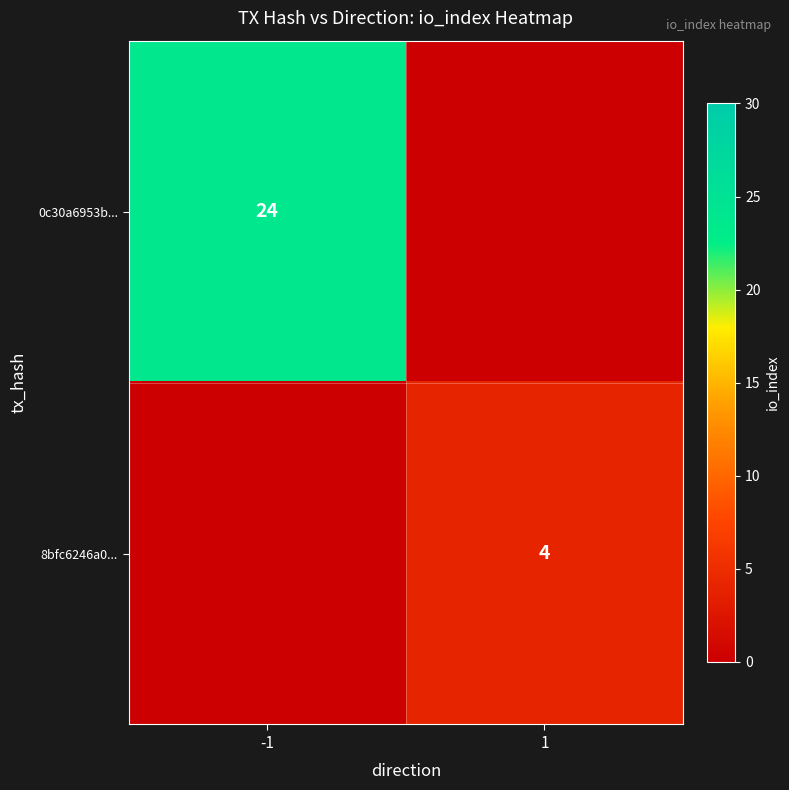

Is it true that 8bfc6246a0... equals 4 at 1?

True